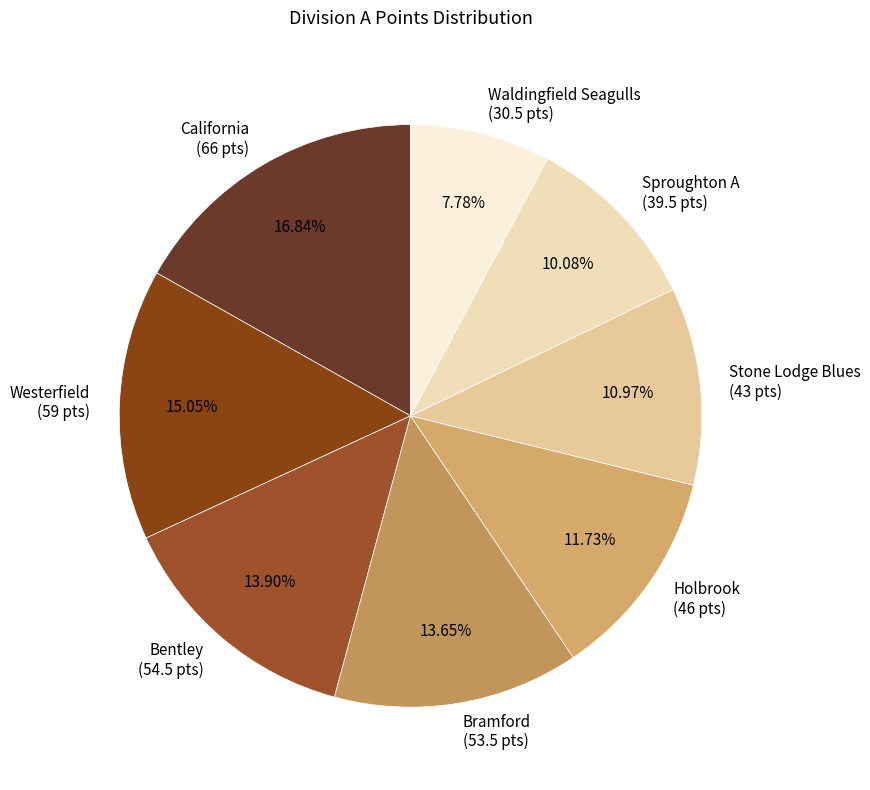

Between California (66 pts) and Holbrook (46 pts), which is larger?

California (66 pts)